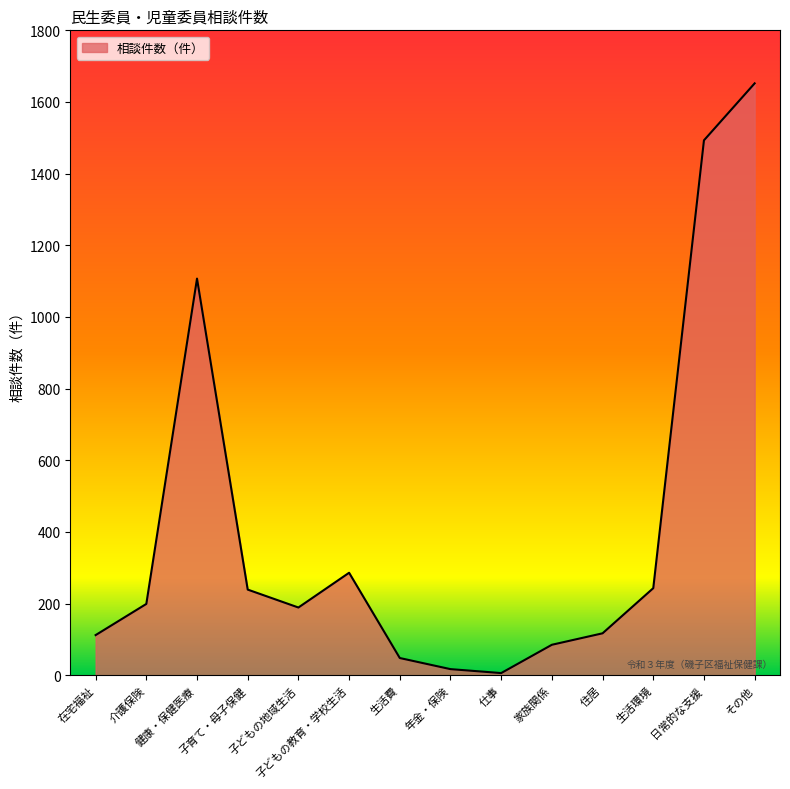

What is the greatest value displayed?

1652